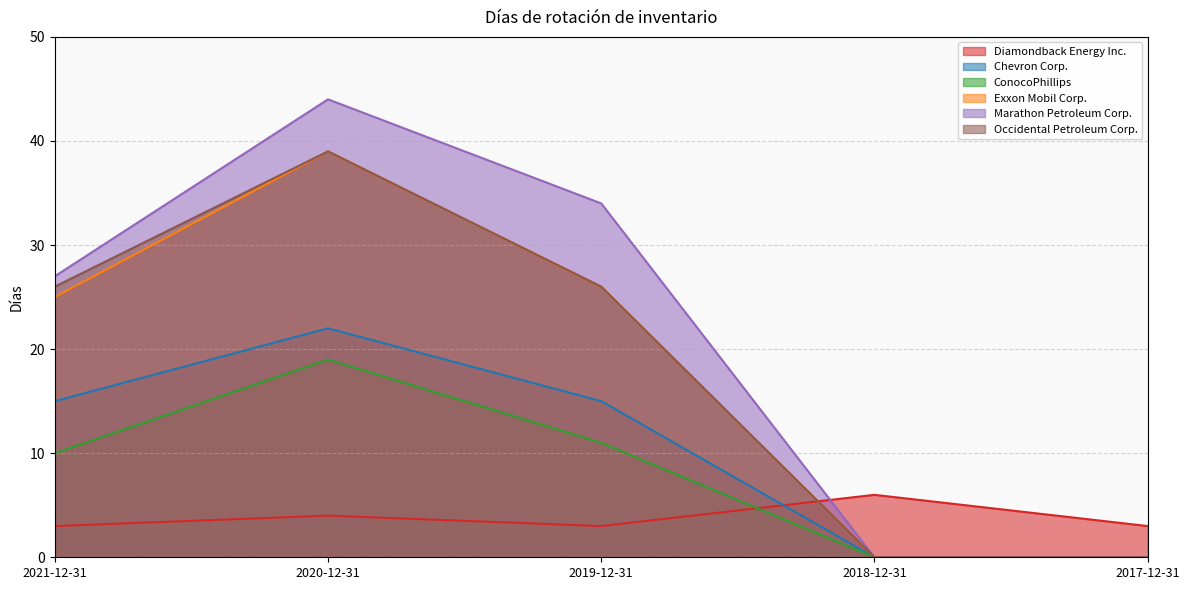

Which series has the largest total across all categories?

Marathon Petroleum Corp.